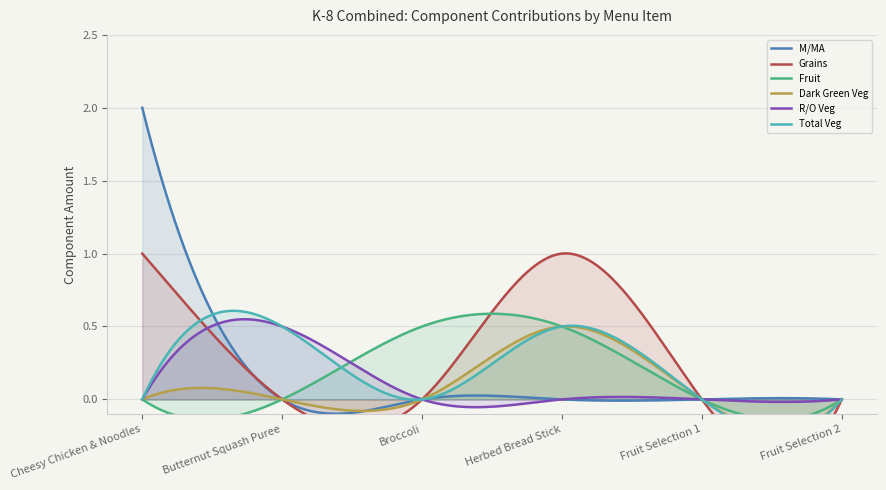

Reading left to right, transcribe all the data shown in this chart.

M/MA: Cheesy Chicken & Noodles=2.0	Butternut Squash Puree=0.0	Broccoli=0.0	Herbed Bread Stick=0.0	Fruit Selection 1=0.0	Fruit Selection 2=0.0
Grains: Cheesy Chicken & Noodles=1.0	Butternut Squash Puree=0.0	Broccoli=0.0	Herbed Bread Stick=1.0	Fruit Selection 1=0.0	Fruit Selection 2=0.0
Fruit: Cheesy Chicken & Noodles=0.0	Butternut Squash Puree=0.0	Broccoli=0.5	Herbed Bread Stick=0.5	Fruit Selection 1=0.0	Fruit Selection 2=0.0
Dark Green Veg: Cheesy Chicken & Noodles=0.0	Butternut Squash Puree=0.0	Broccoli=0.0	Herbed Bread Stick=0.5	Fruit Selection 1=0.0	Fruit Selection 2=0.0
R/O Veg: Cheesy Chicken & Noodles=0.0	Butternut Squash Puree=0.5	Broccoli=0.0	Herbed Bread Stick=0.0	Fruit Selection 1=0.0	Fruit Selection 2=0.0
Total Veg: Cheesy Chicken & Noodles=0.0	Butternut Squash Puree=0.5	Broccoli=0.0	Herbed Bread Stick=0.5	Fruit Selection 1=0.0	Fruit Selection 2=0.0